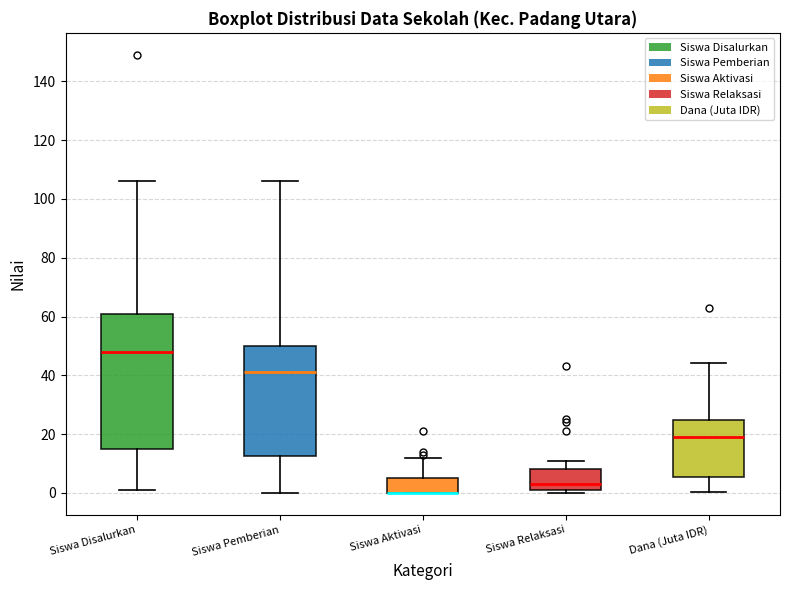

Reading left to right, read every box against the y-axis: the position of its median line, the range the box covers, and the ends of its whiskers. The values are not printed on the chart, so give them approximately, as read against the axis.

Siswa Disalurkan: median 48, box 16 to 62, whiskers 2 to 106
Siswa Pemberian: median 42, box 12 to 50, whiskers 0 to 106
Siswa Aktivasi: median 0 (drawn on the box's lower edge), box 0 to 6, whiskers 0 to 12
Siswa Relaksasi: median 4, box 2 to 8, whiskers 0 to 12
Dana (Juta IDR): median 18, box 6 to 24, whiskers 0 to 44